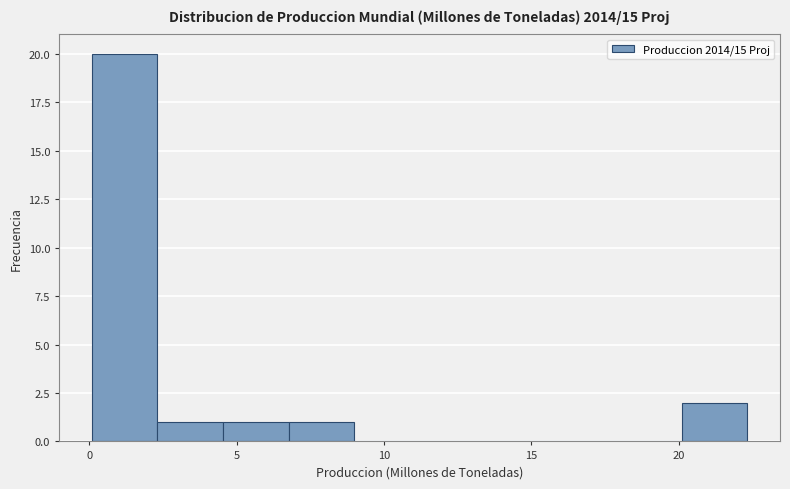

Which range on the x-axis has the tallest bar?

0.0 to 2.5